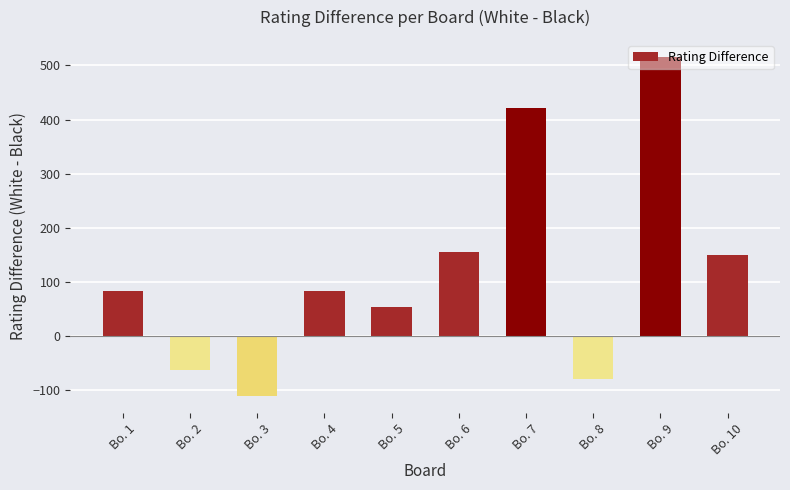

What is the value of the 7th bar from the left?

421